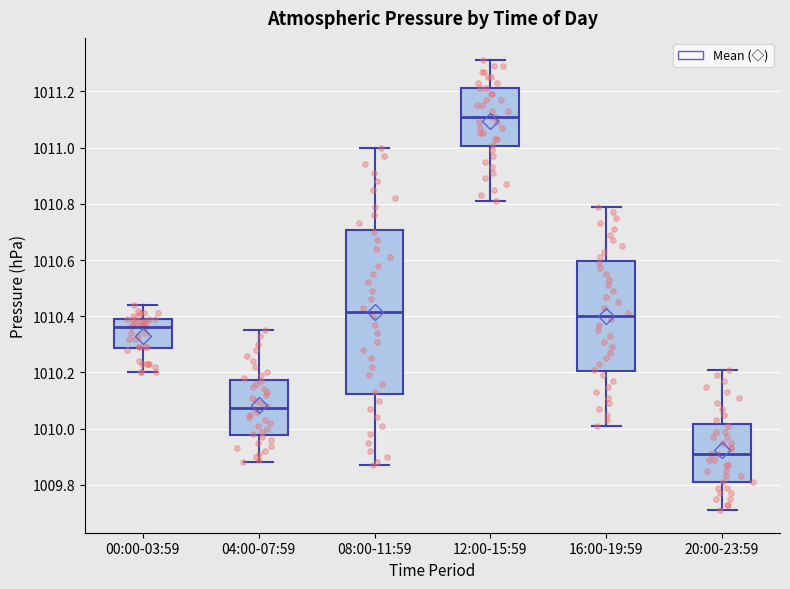

Reading left to right, read every box against the y-axis: the position of its median line, the range the box covers, and the ends of its whiskers. The values are not printed on the chart, so give them approximately, as read against the axis.

00:00-03:59: median 1010.36, box 1010.28 to 1010.40, whiskers 1010.20 to 1010.44
04:00-07:59: median 1010.08, box 1009.98 to 1010.18, whiskers 1009.88 to 1010.36
08:00-11:59: median 1010.42, box 1010.12 to 1010.70, whiskers 1009.88 to 1011.00
12:00-15:59: median 1011.12, box 1011.00 to 1011.22, whiskers 1010.82 to 1011.32
16:00-19:59: median 1010.40, box 1010.20 to 1010.60, whiskers 1010.02 to 1010.80
20:00-23:59: median 1009.92, box 1009.82 to 1010.02, whiskers 1009.72 to 1010.22